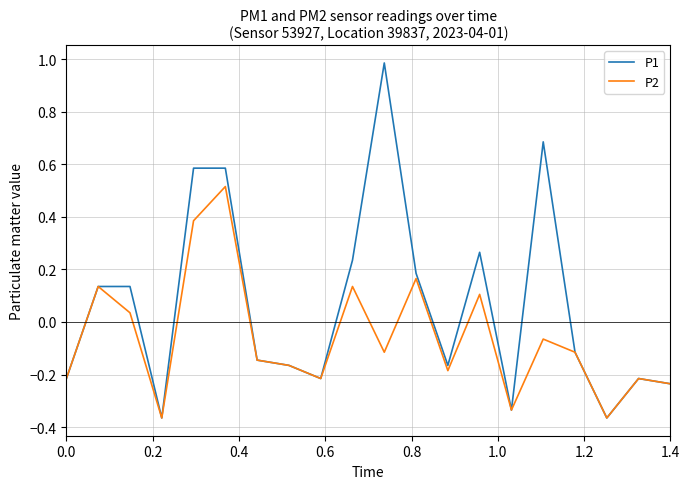

Which series has the largest range (max minus min)?

P1